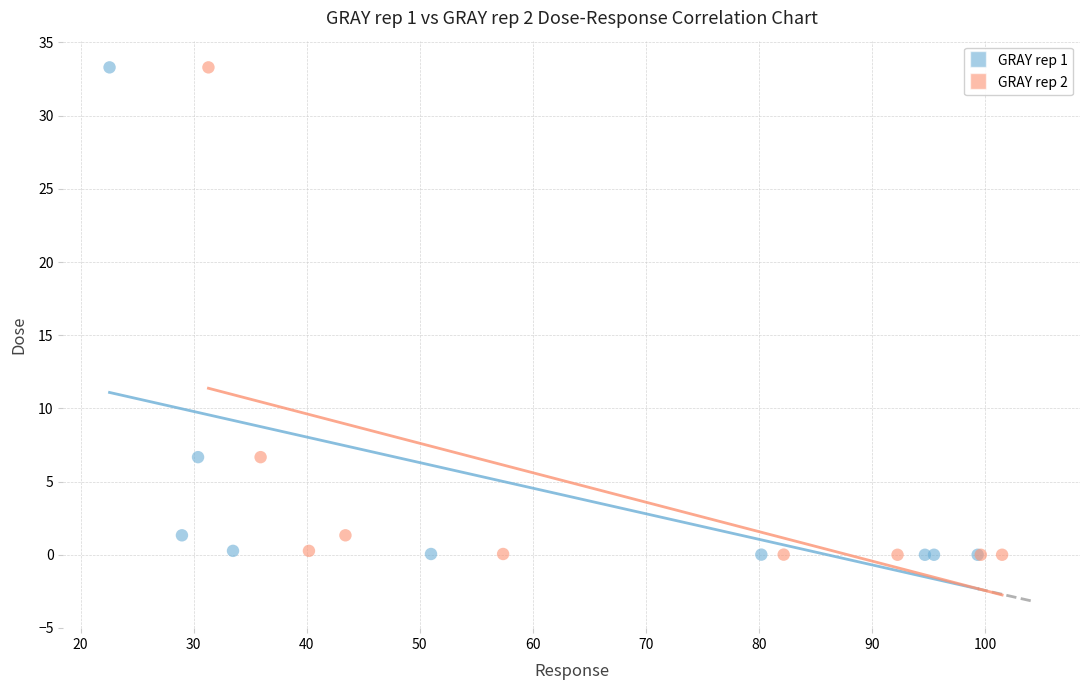

What are all the series names shown in the legend?

GRAY rep 1, GRAY rep 2